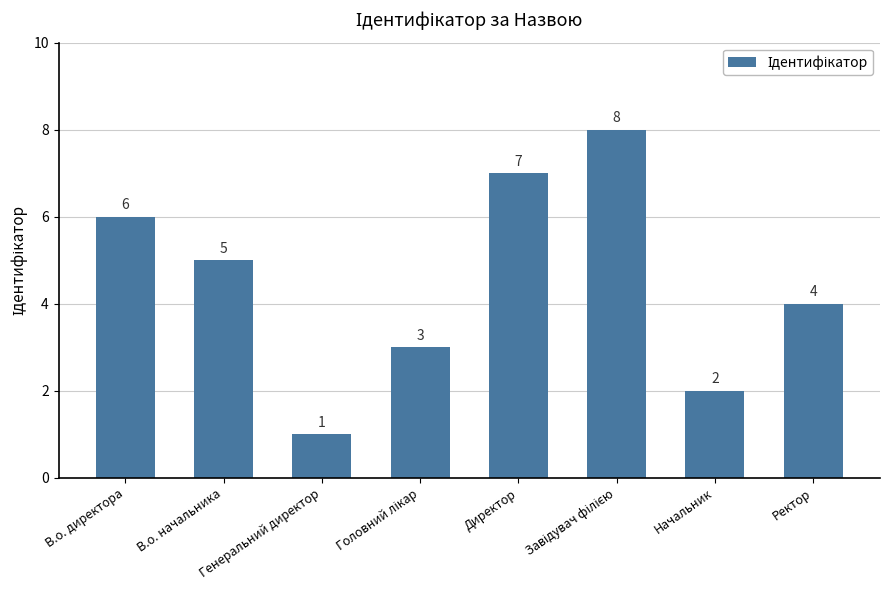

How many categories are shown in the chart?

8